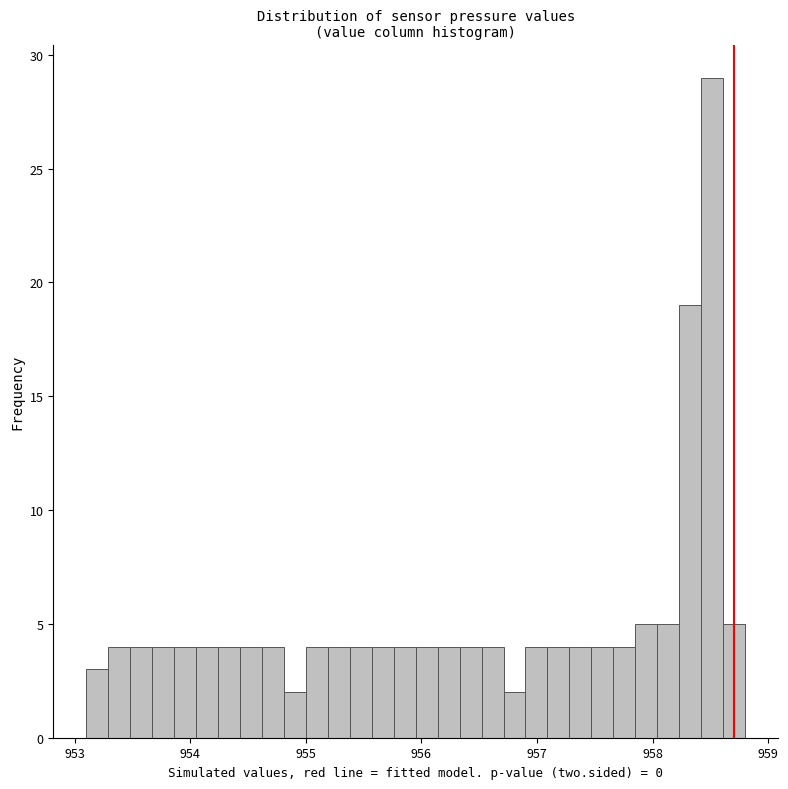

Read against the x-axis, roughly where is the centre of the tallest bar?

958.5